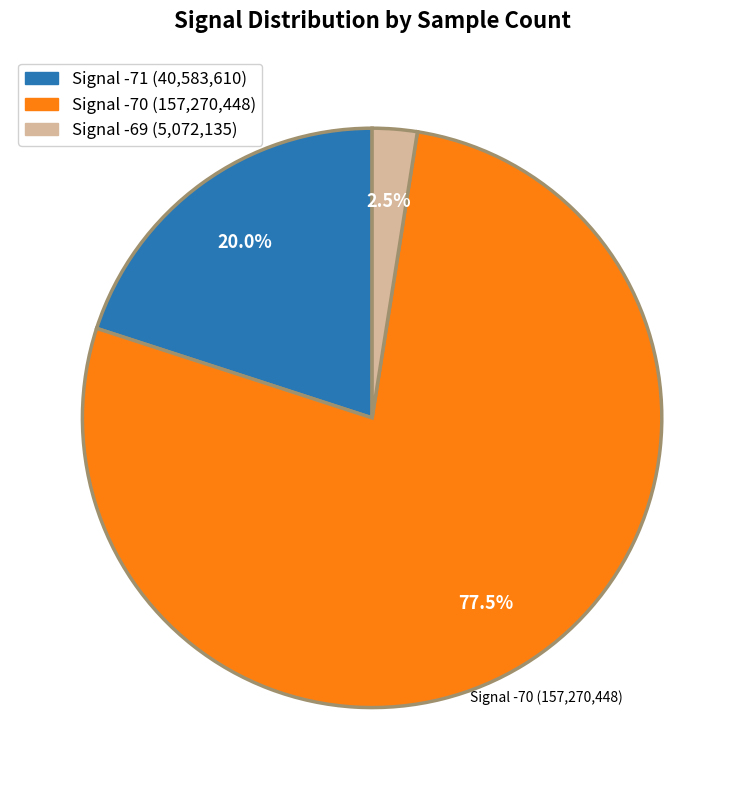

Does any single category account for the majority?

Yes